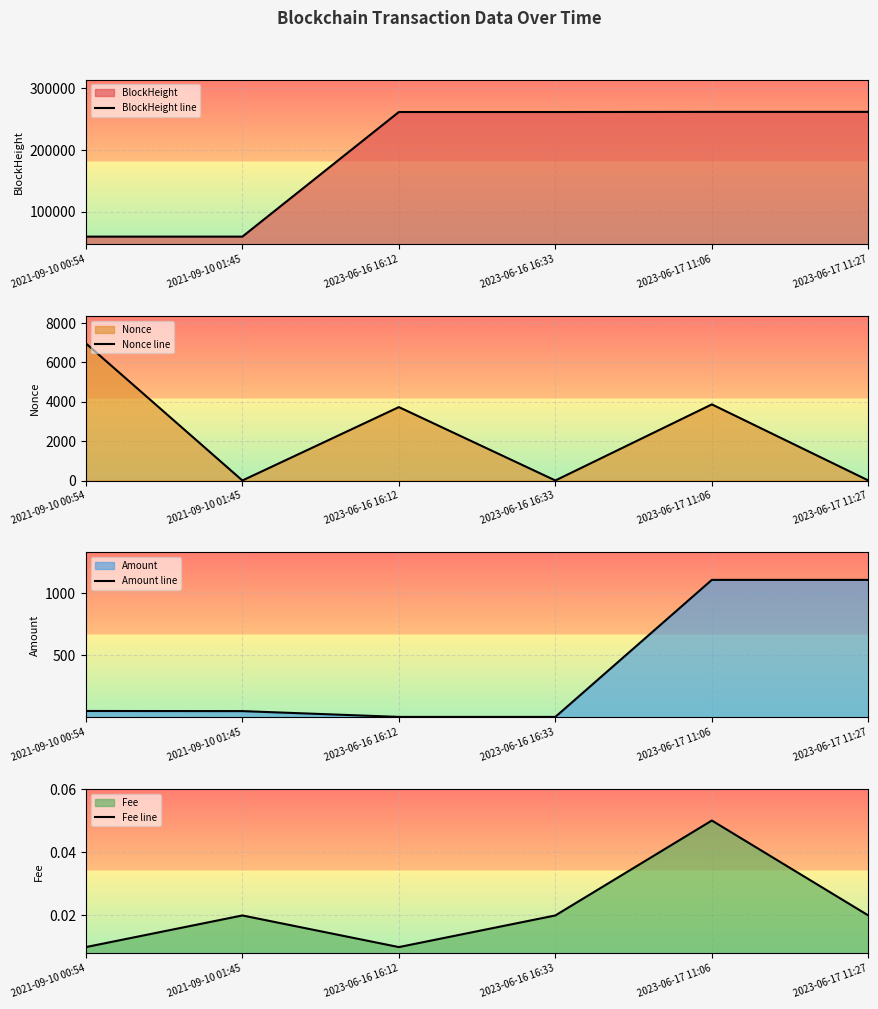

How many data points in Amount line are above 49?

3